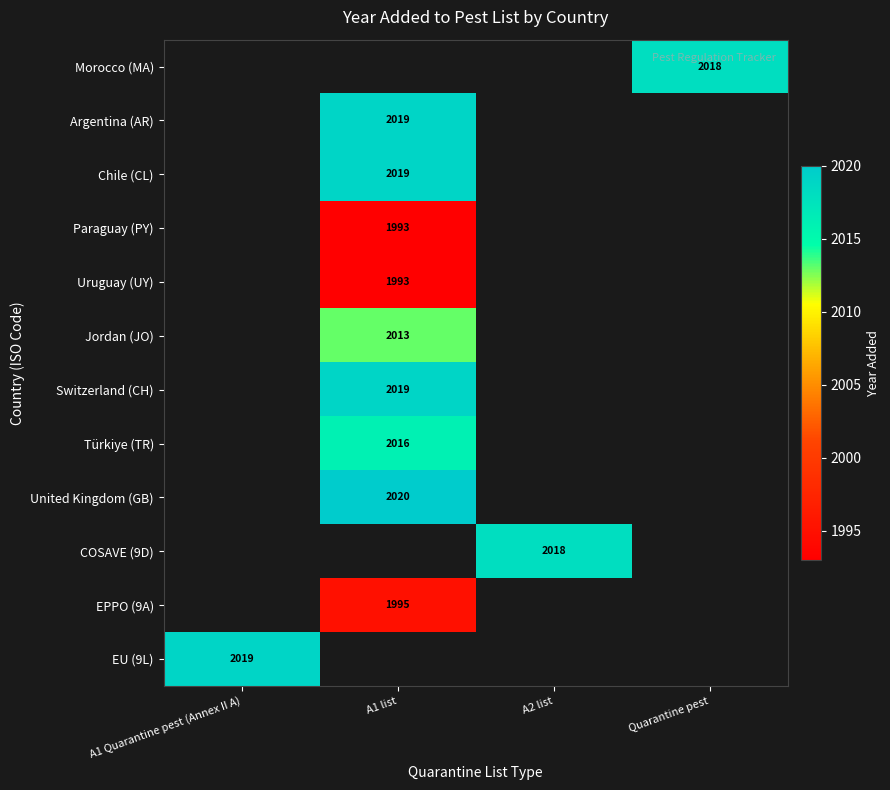

At which label does Morocco (MA) reach its peak?

A1 Quarantine pest (Annex II A)